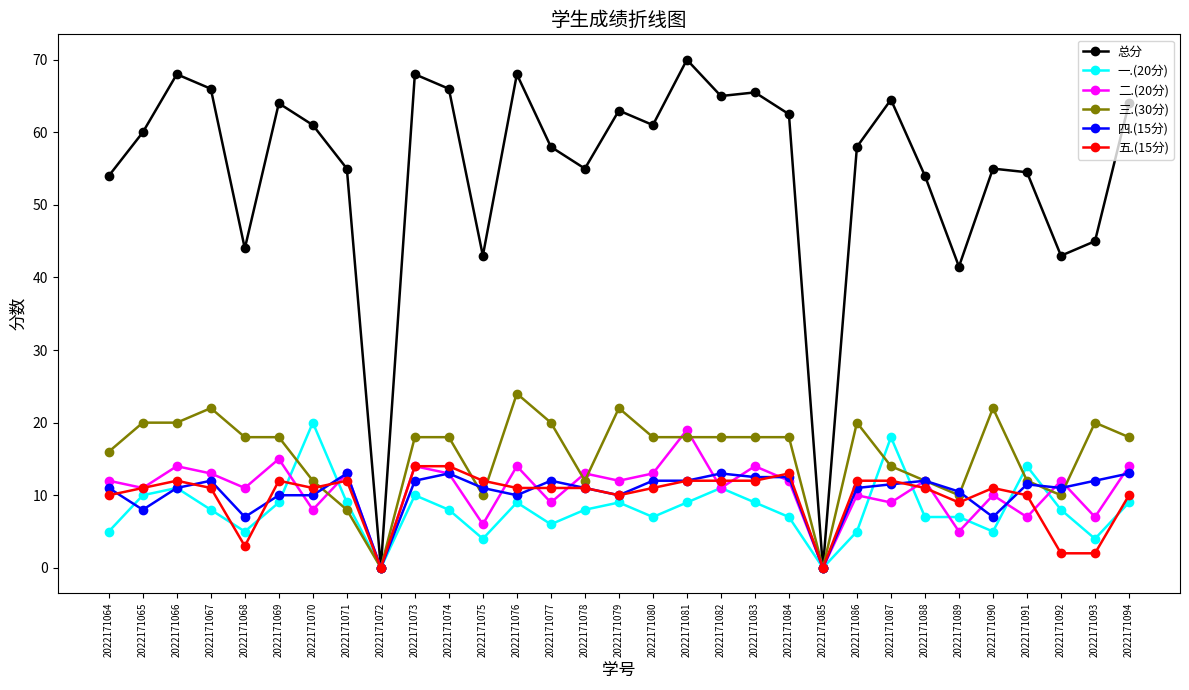

What is the highest value of the 一.(20分) series?

20.0